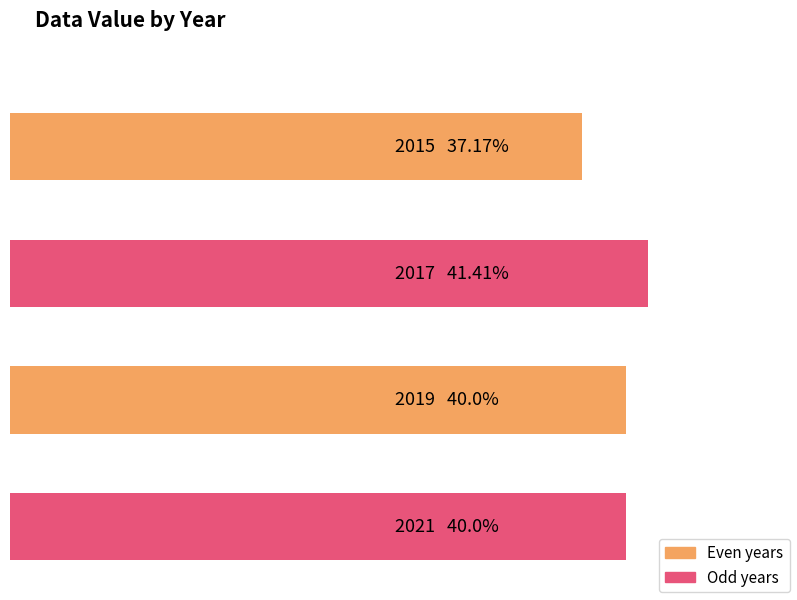

Reading left to right, list all the values displayed in this chart.

37.2	41.4	40.0	40.0